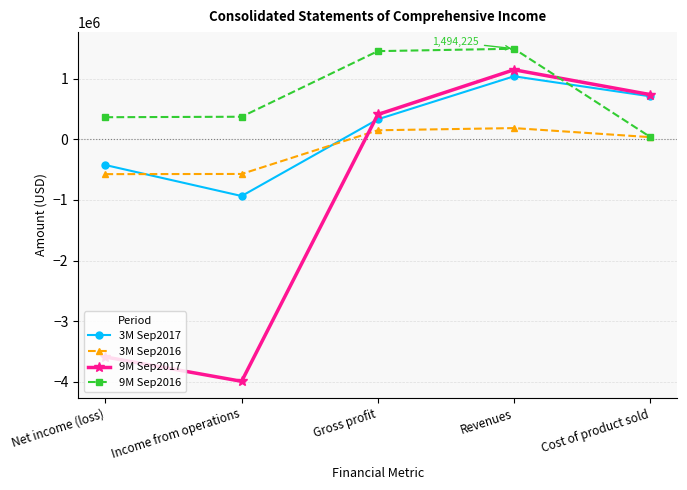

How many times do 3M Sep2016 and 9M Sep2017 cross each other?

1